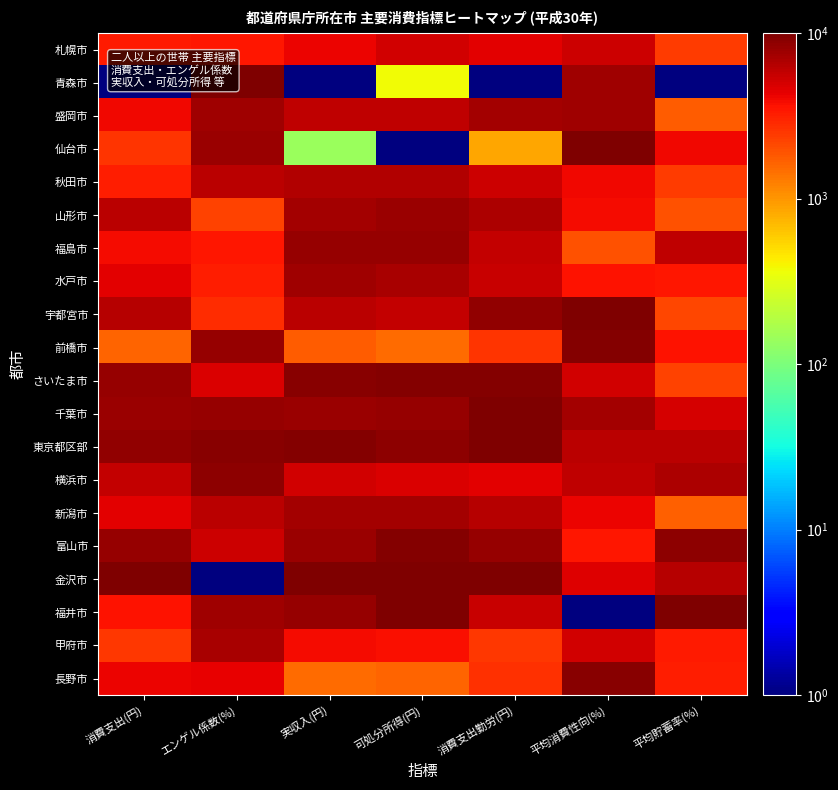

Count the number of data series in this chart.

20